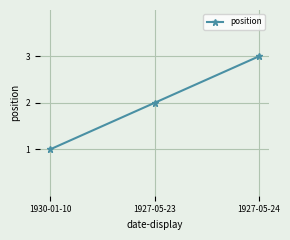

Between 1930-01-10 and 1927-05-23, which is larger?

1927-05-23